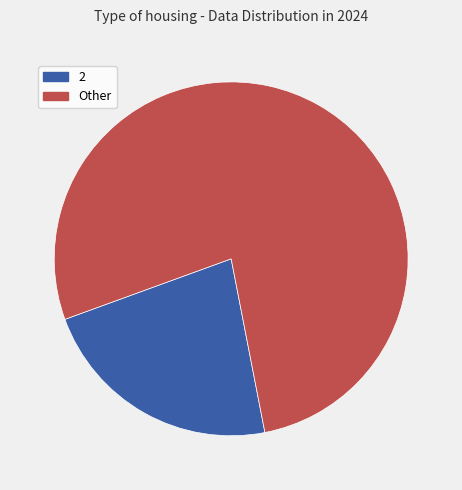

Is there any slice that represents more than half of the pie?

Yes